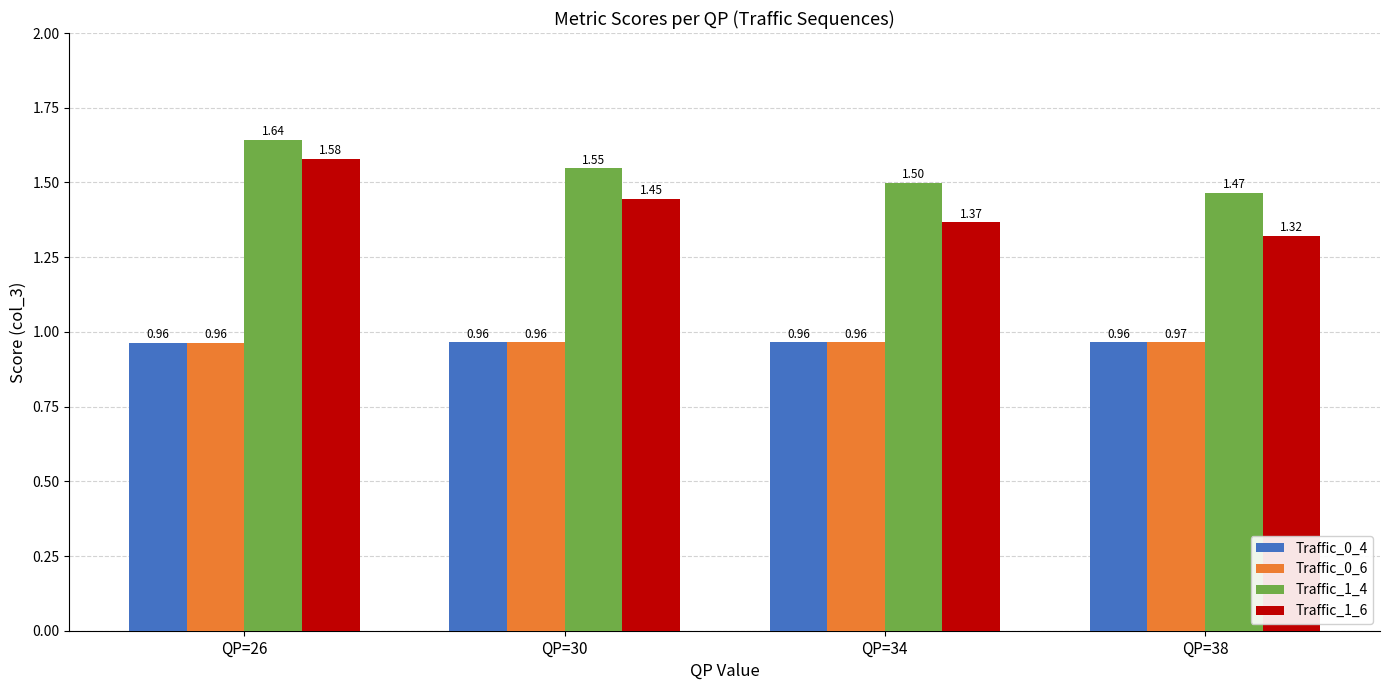

At QP=38, list the series in order from largest to smallest.

Traffic_1_4, Traffic_1_6, Traffic_0_6, Traffic_0_4